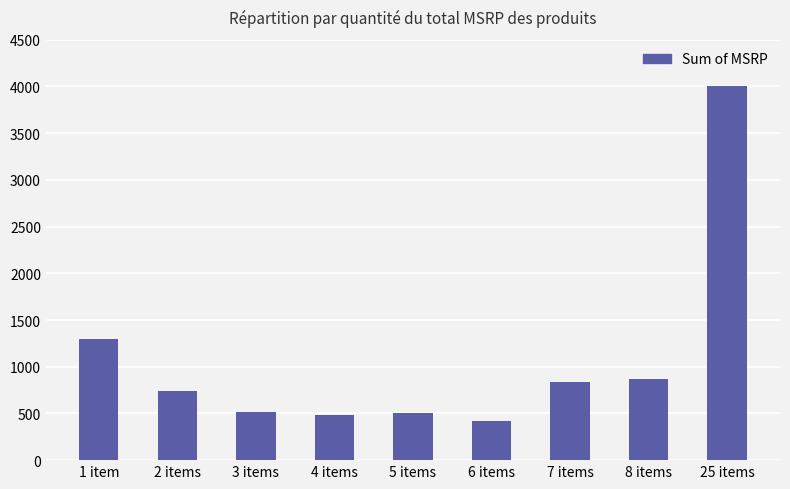

How many data points are above 739?

5